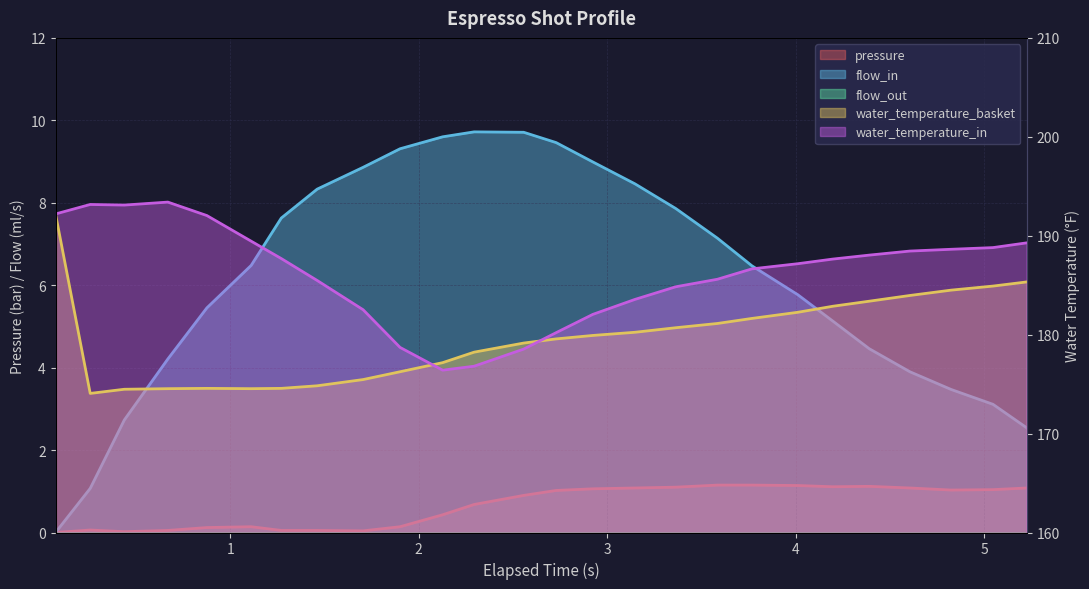

Rank the series by their maximum value, from highest to lowest.

water_temperature_in, water_temperature_basket, flow_in, pressure